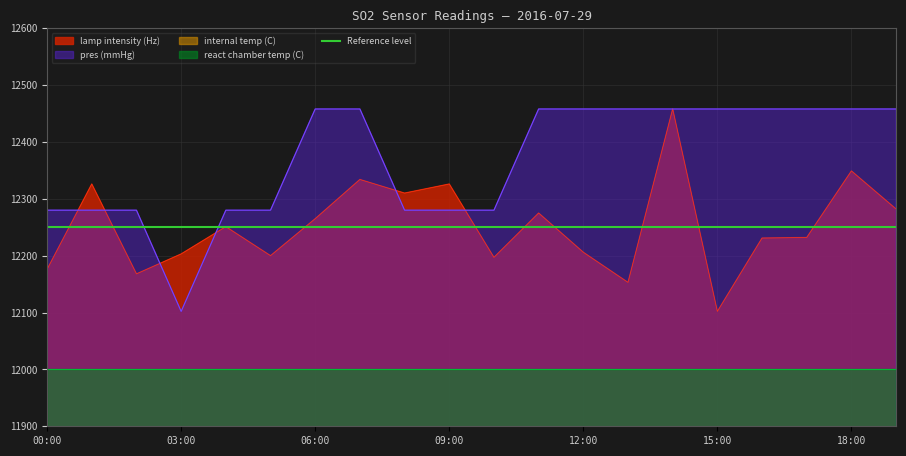

At which label is lamp intensity (Hz) closest to 12280?

19:00